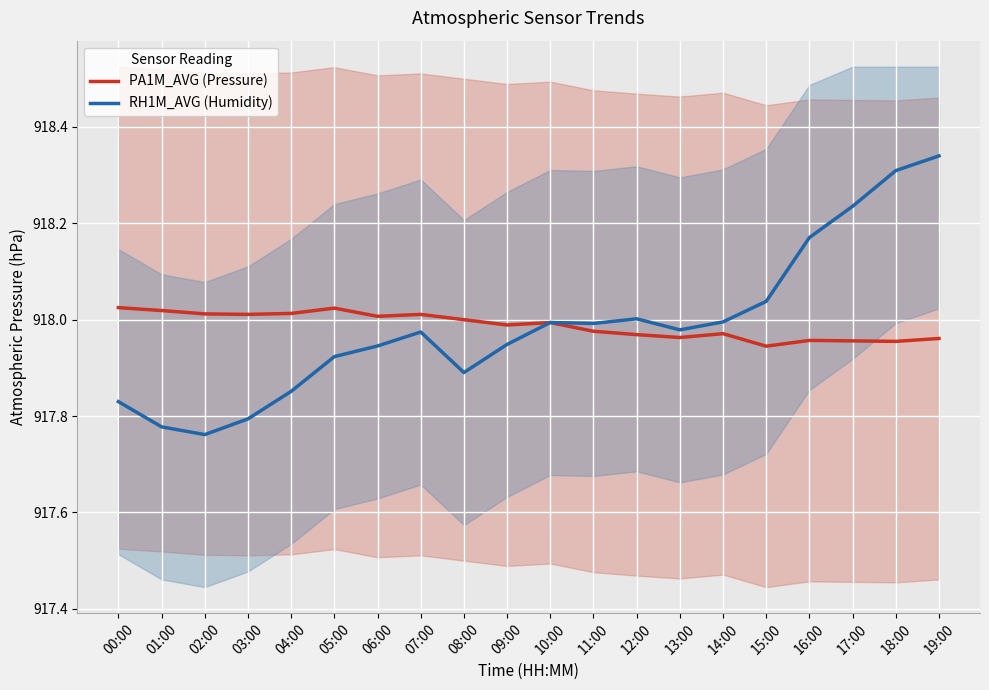

True or false: RH1M_AVG (Humidity) has more than 1 points higher than both neighbors.

True